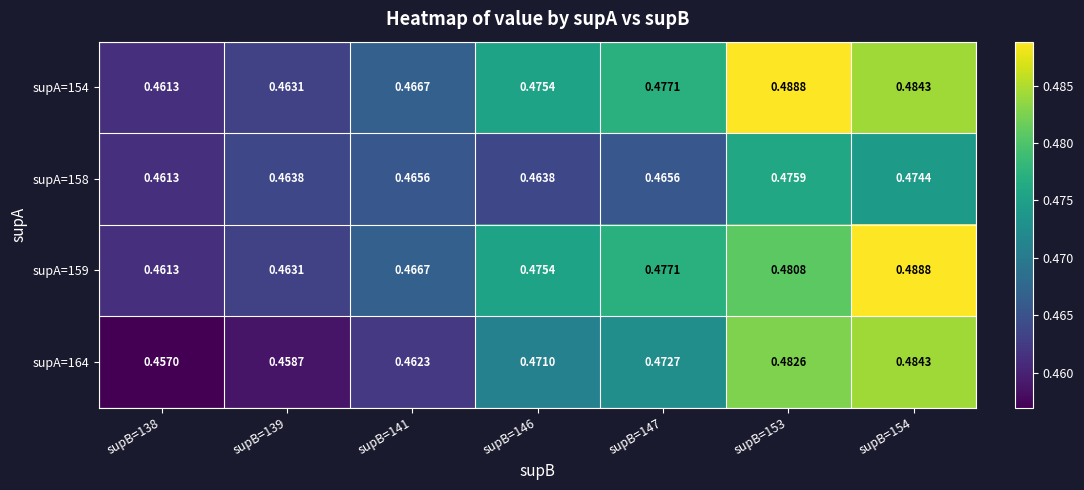

Is the value of supA=154 at supB=146 greater than the value of supA=164 at supB=138?

Yes